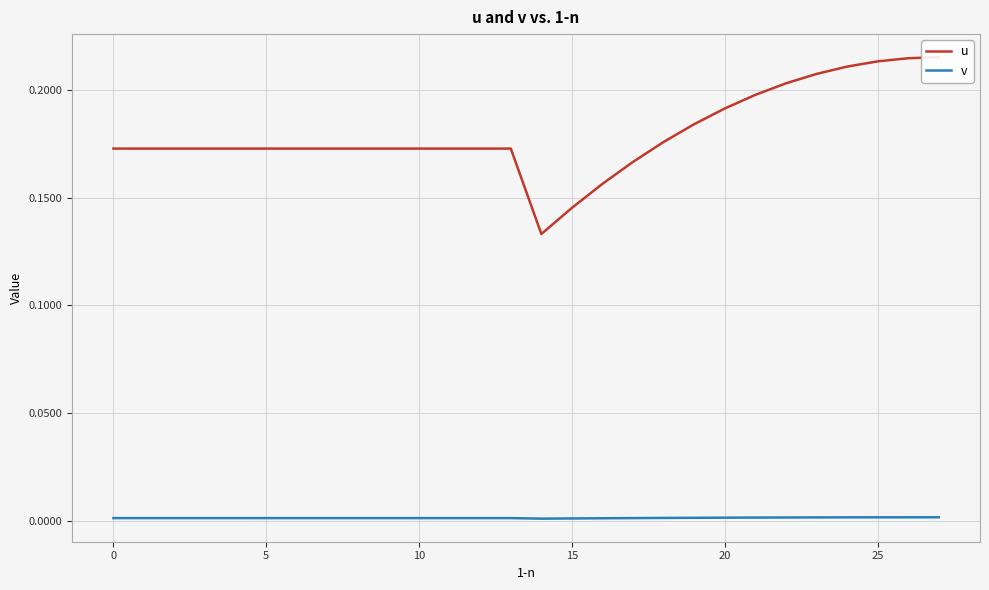

True or false: v and u intersect in this chart.

False